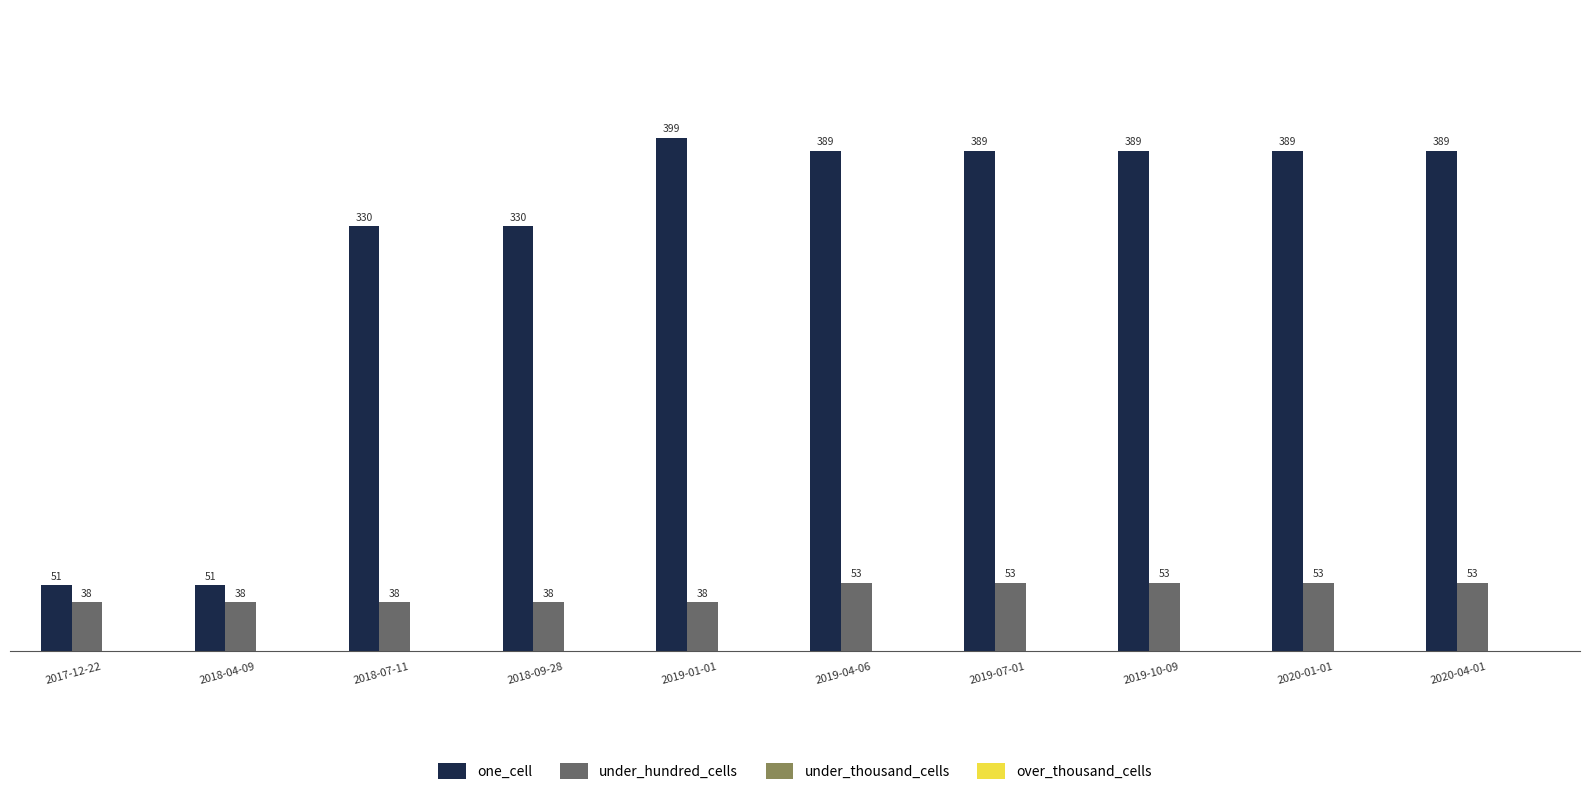

At how many categories does at least one series exceed 187?

8